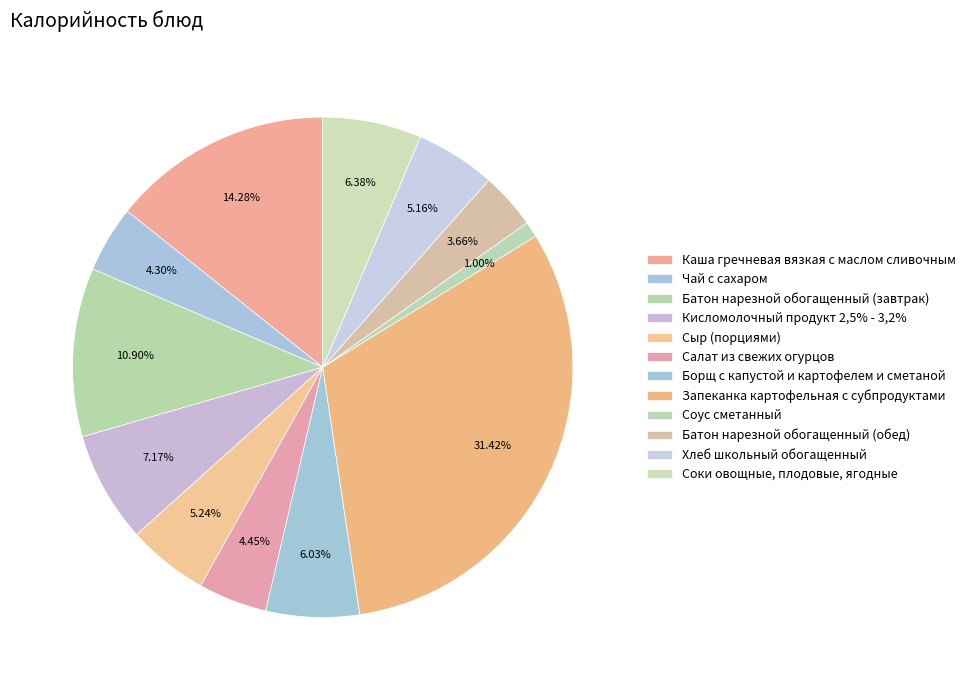

To the nearest percent, what portion does Запеканка картофельная с субпродуктами represent?

31%